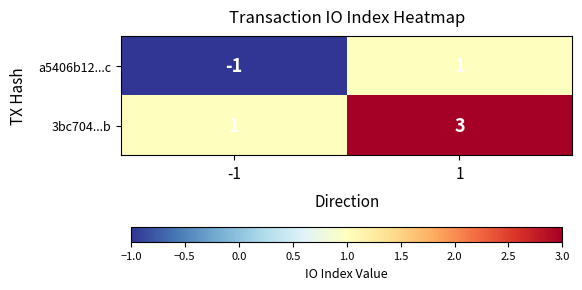

What is the total value across all series at 1?

4